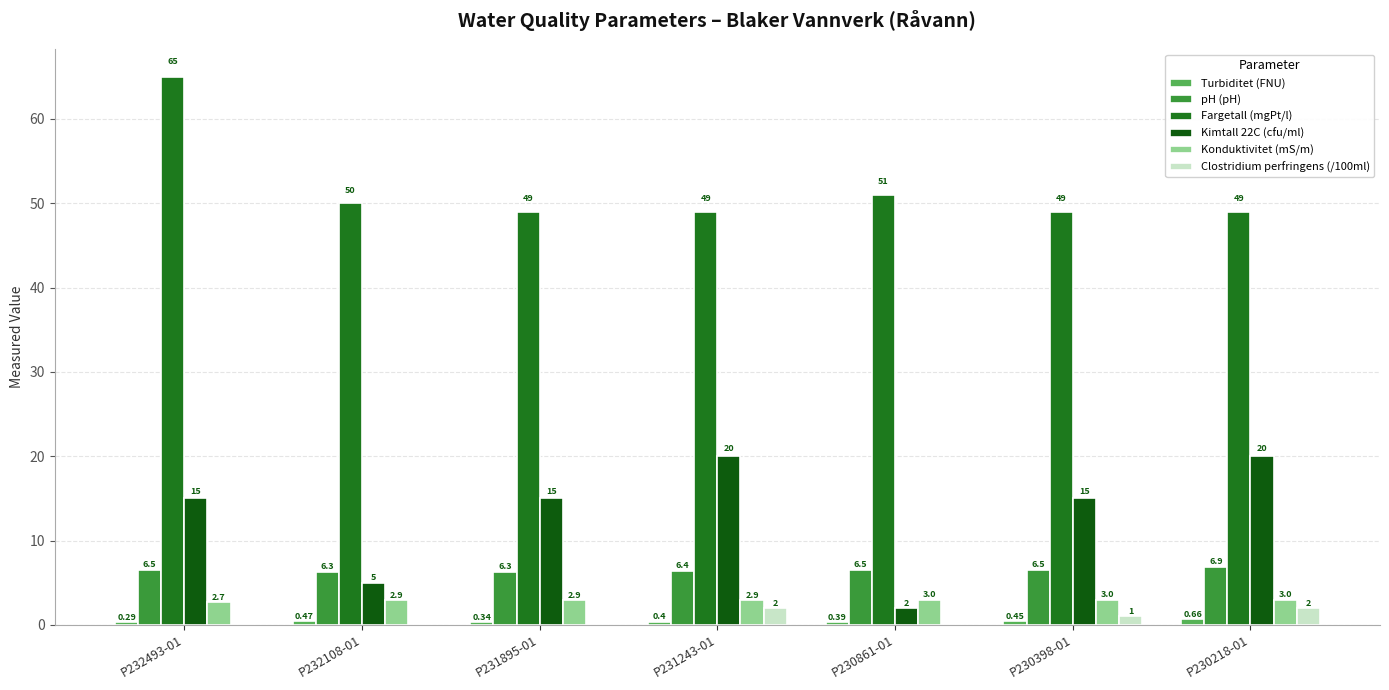

At which label is Fargetall (mgPt/l) closest to 57?

P230861-01